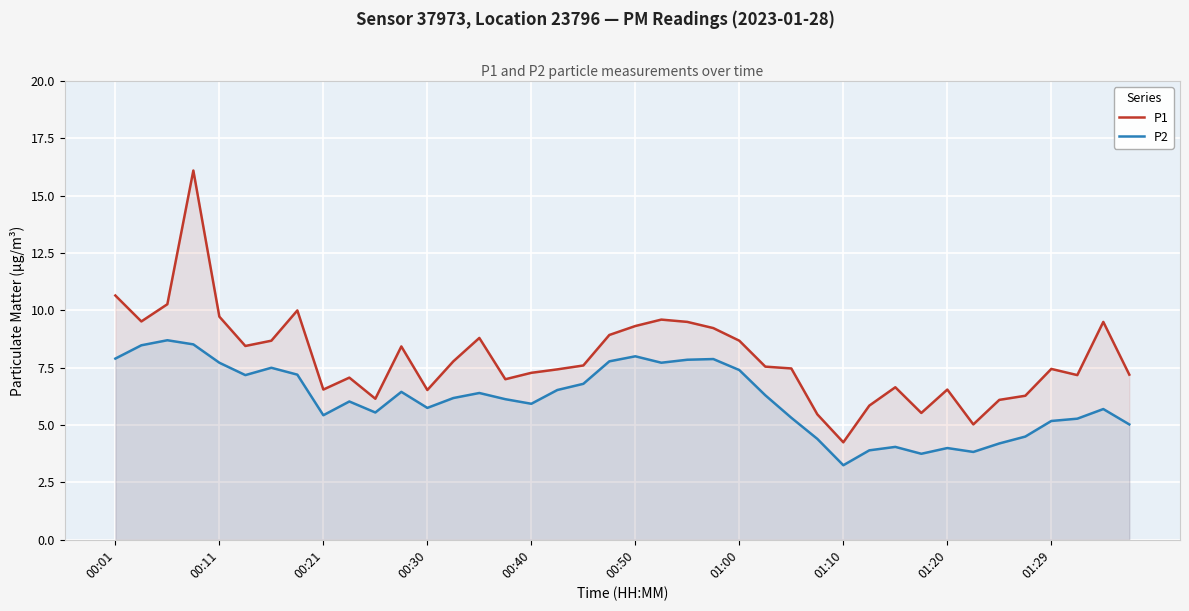

How many lines are shown in the chart?

2